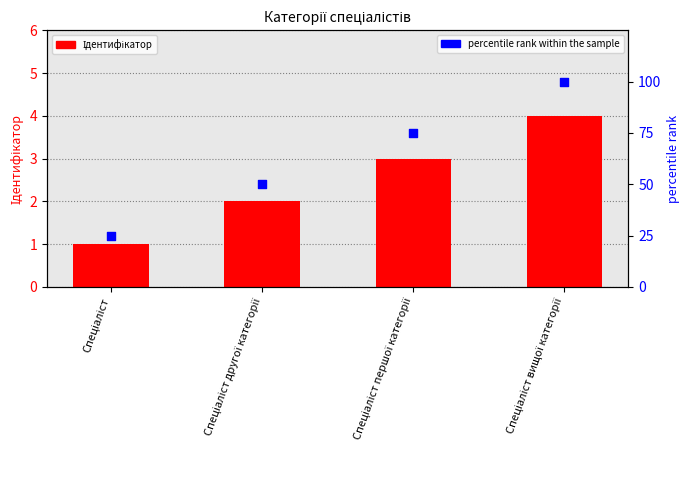

At which category is the sum across all series the highest?

Спеціаліст вищої категорії